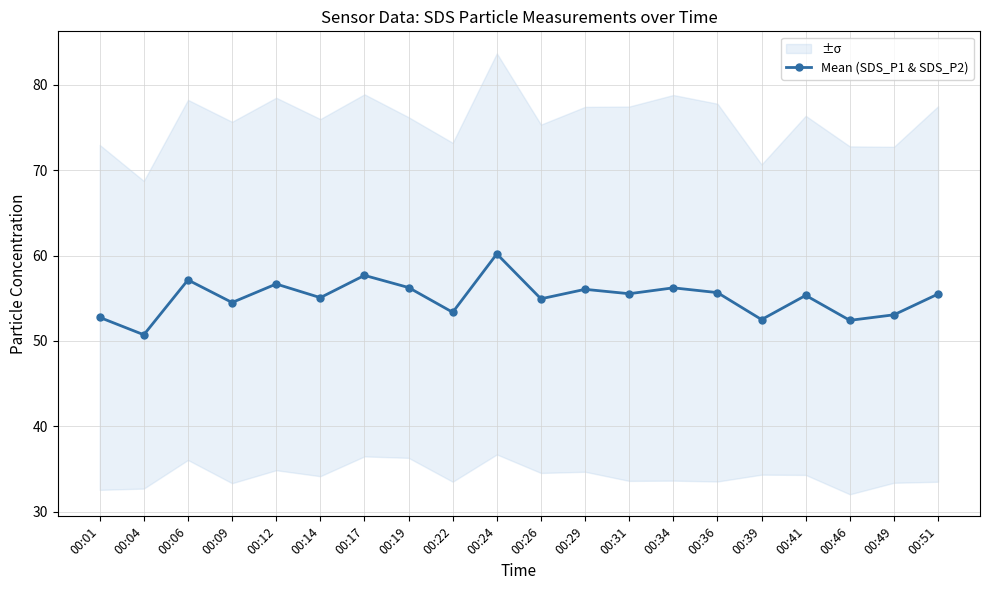

Count the number of data series in this chart.

1